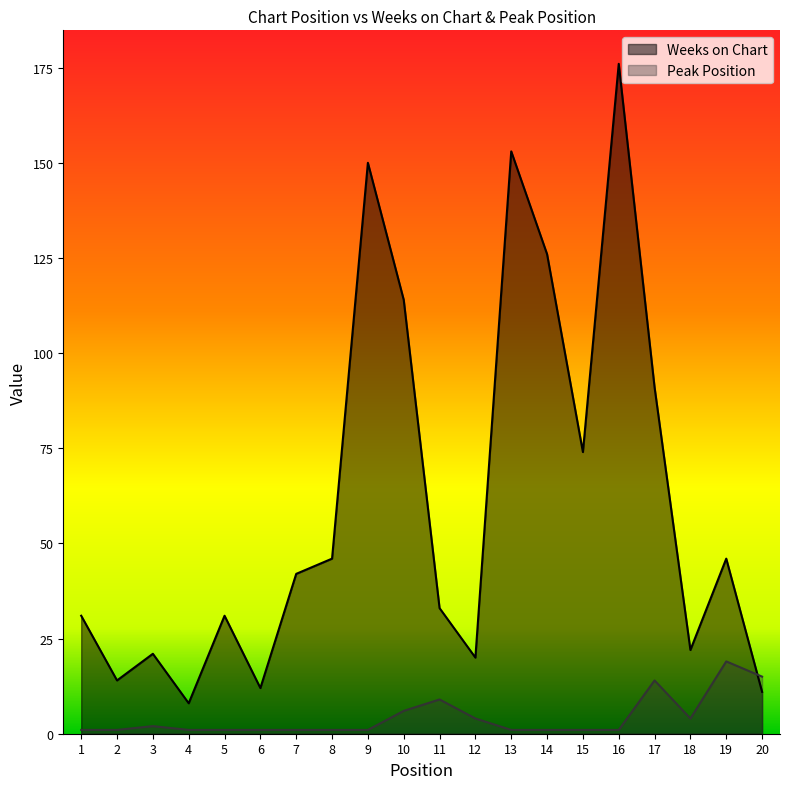

Which category has the lowest value in the Weeks on Chart series?

4